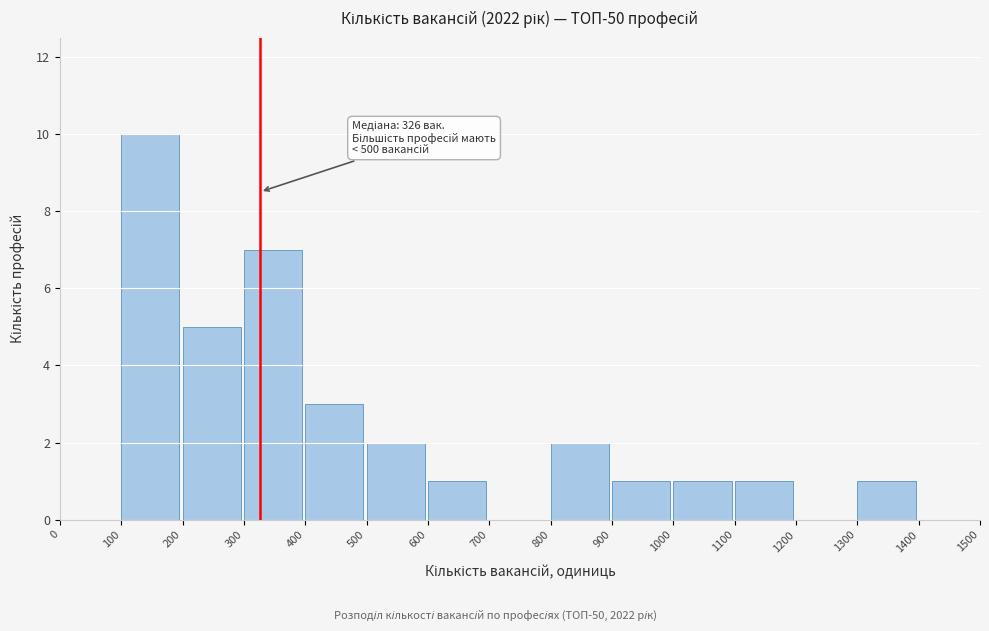

Which range on the x-axis has the tallest bar?

100 to 200